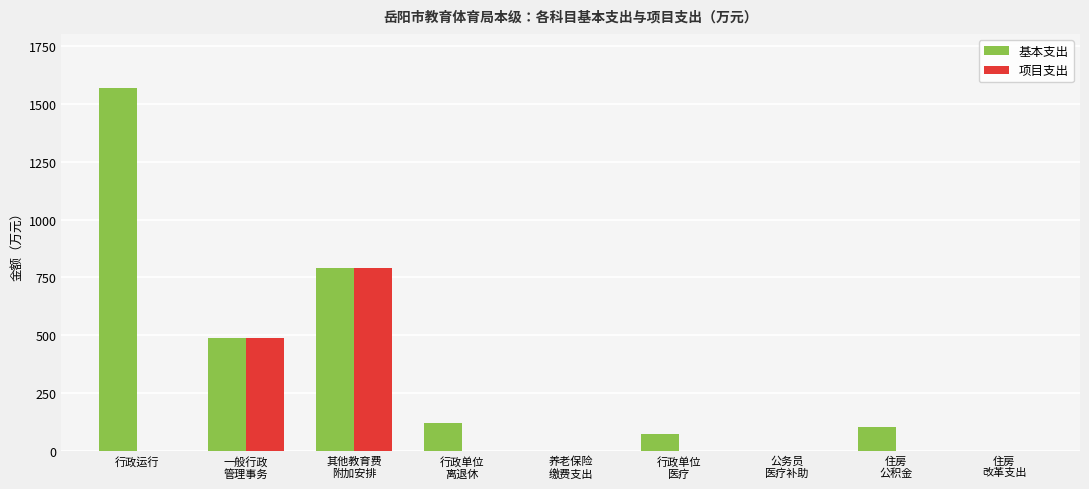

Which label corresponds to the largest value in the chart?

行政运行